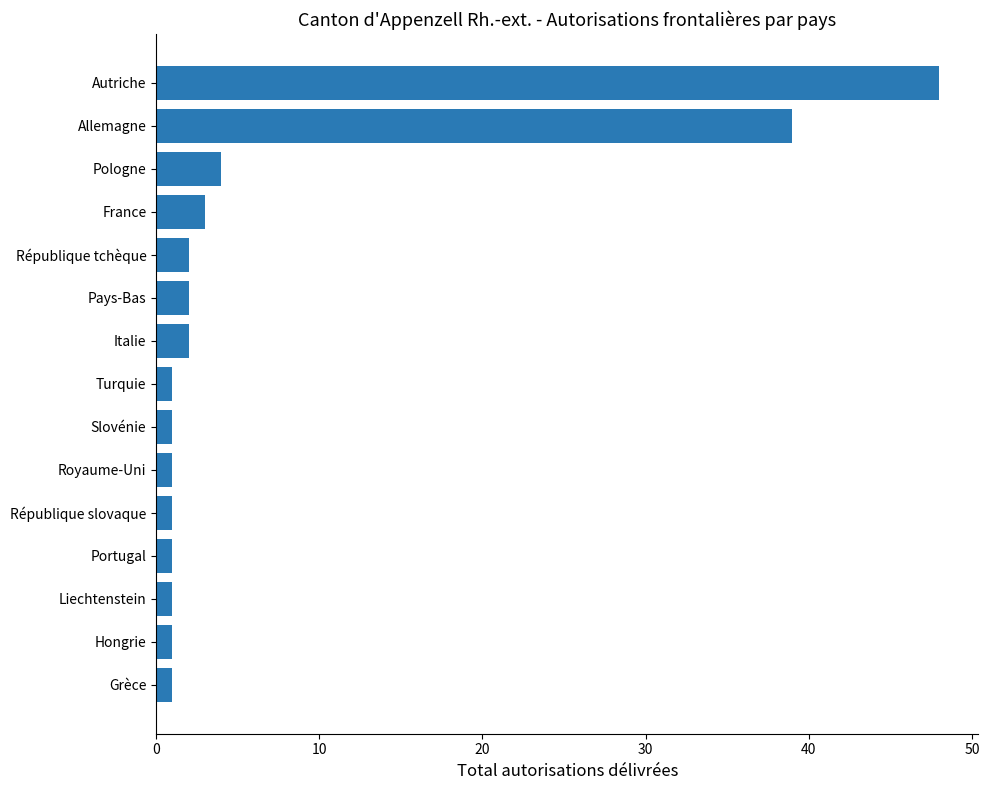

What is the sum of all values?

108